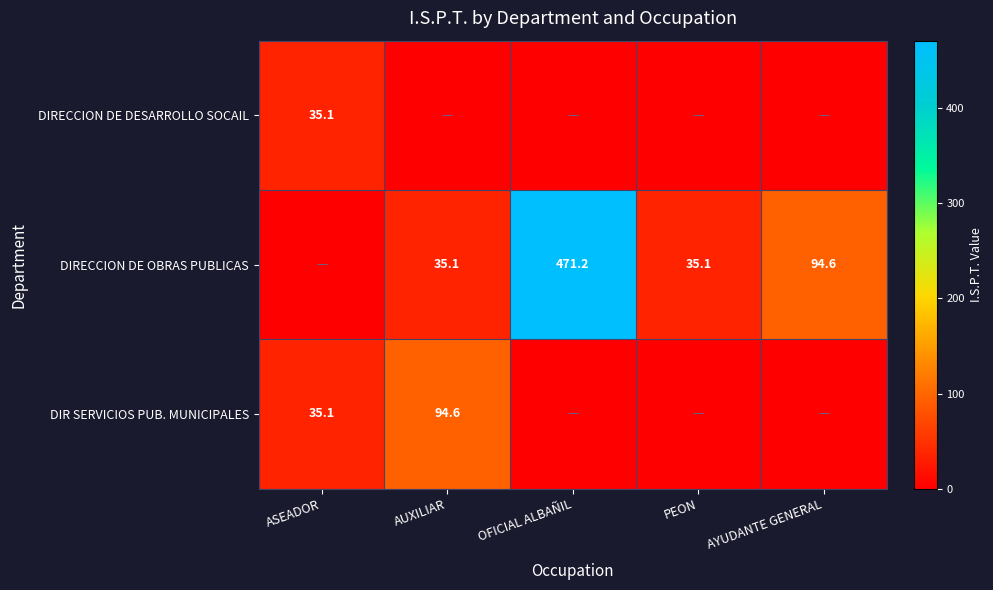

True or false: DIRECCION DE OBRAS PUBLICAS has a value of 35.1 at PEON.

True